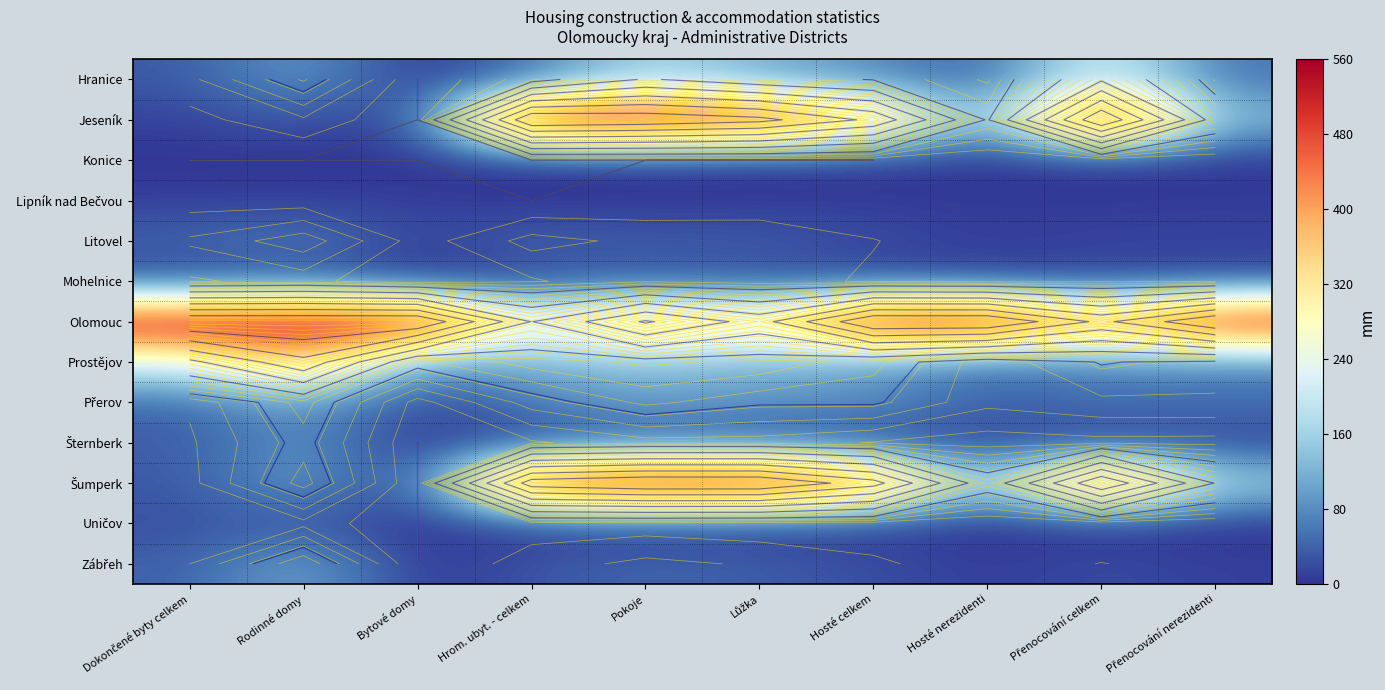

At how many categories does at least one series exceed 58?

10